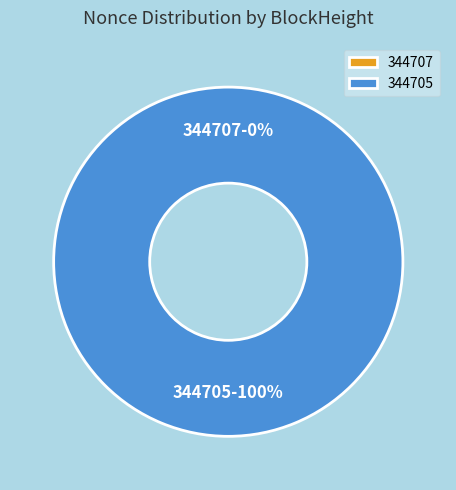

How many slices are in this pie chart?

2